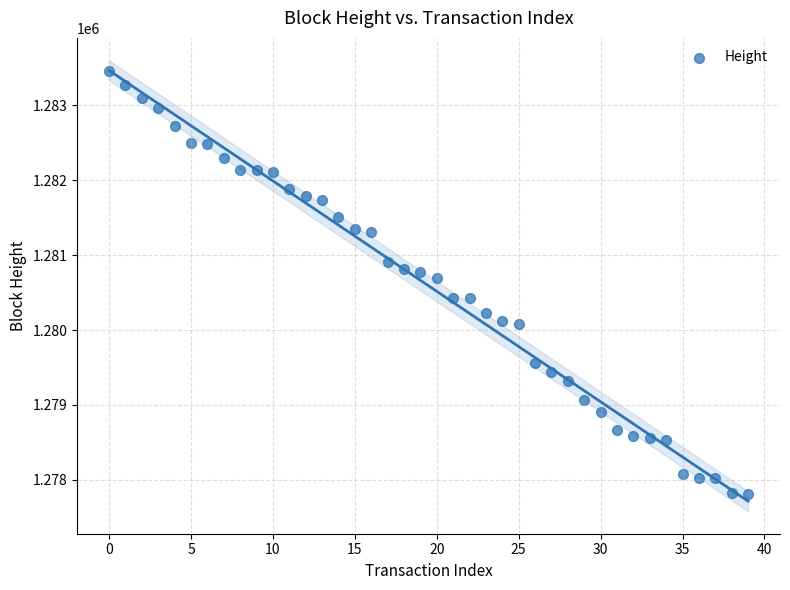

What Y value in the scatter plot is closest to 1280632?

1280700